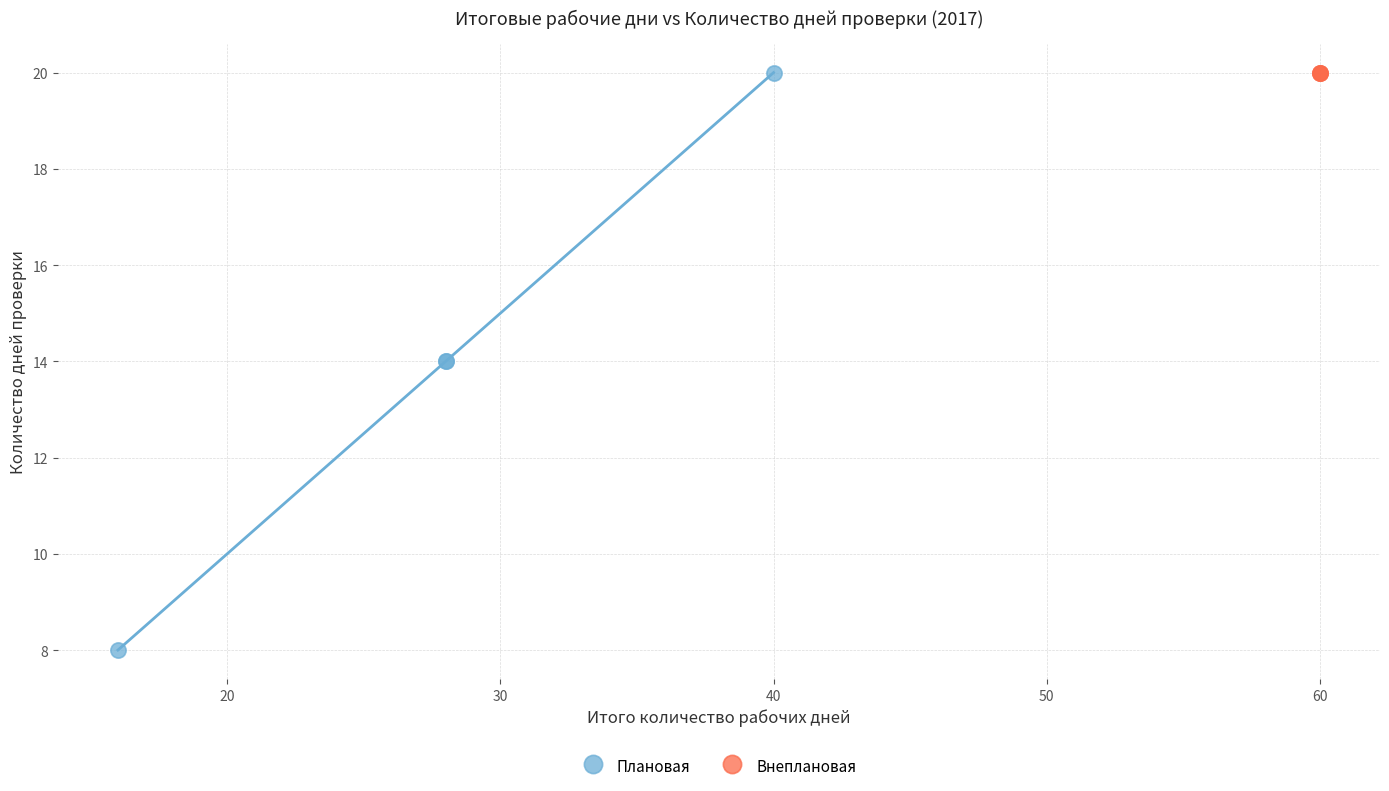

Which series reaches the minimum Y coordinate?

Плановая